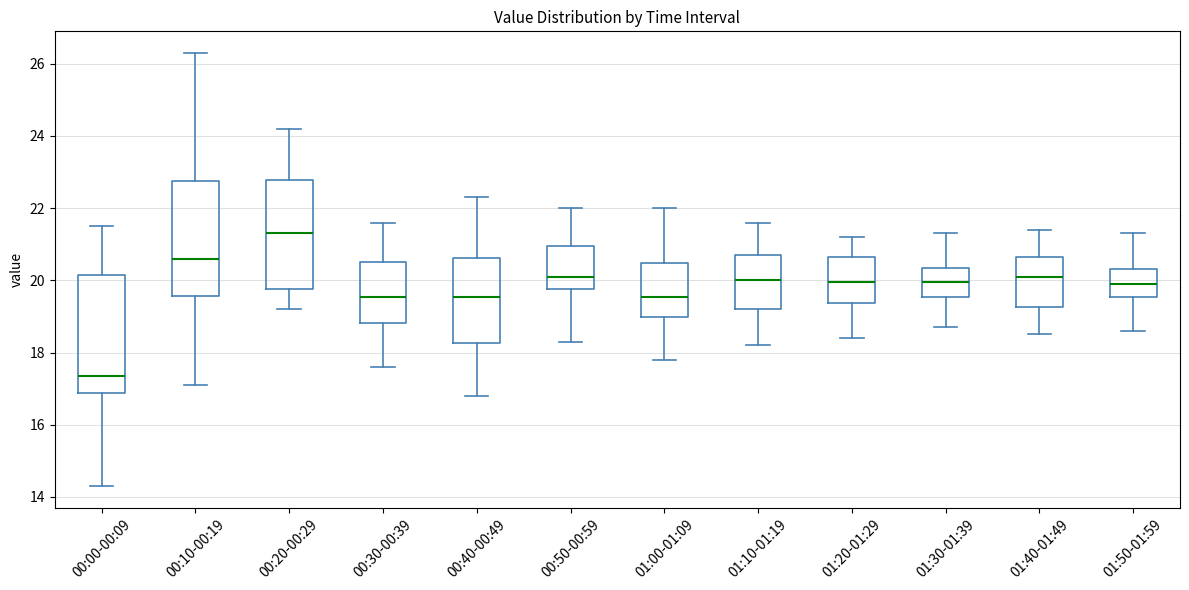

Reading left to right, transcribe this box plot: for each box, give where its median line is, the range the box spans, and where its two whiskers end, as read against the y-axis. The values are not printed on the chart, so give them approximately, as read against the axis.

00:00-00:09: median 17.4, box 16.8 to 20.2, whiskers 14.4 to 21.6
00:10-00:19: median 20.6, box 19.6 to 22.8, whiskers 17.2 to 26.4
00:20-00:29: median 21.4, box 19.8 to 22.8, whiskers 19.2 to 24.2
00:30-00:39: median 19.6, box 18.8 to 20.6, whiskers 17.6 to 21.6
00:40-00:49: median 19.6, box 18.2 to 20.6, whiskers 16.8 to 22.4
00:50-00:59: median 20.2, box 19.8 to 21.0, whiskers 18.4 to 22.0
01:00-01:09: median 19.6, box 19.0 to 20.4, whiskers 17.8 to 22.0
01:10-01:19: median 20.0, box 19.2 to 20.8, whiskers 18.2 to 21.6
01:20-01:29: median 20.0, box 19.4 to 20.6, whiskers 18.4 to 21.2
01:30-01:39: median 20.0, box 19.6 to 20.4, whiskers 18.8 to 21.4
01:40-01:49: median 20.2, box 19.2 to 20.6, whiskers 18.6 to 21.4
01:50-01:59: median 20.0, box 19.6 to 20.4, whiskers 18.6 to 21.4